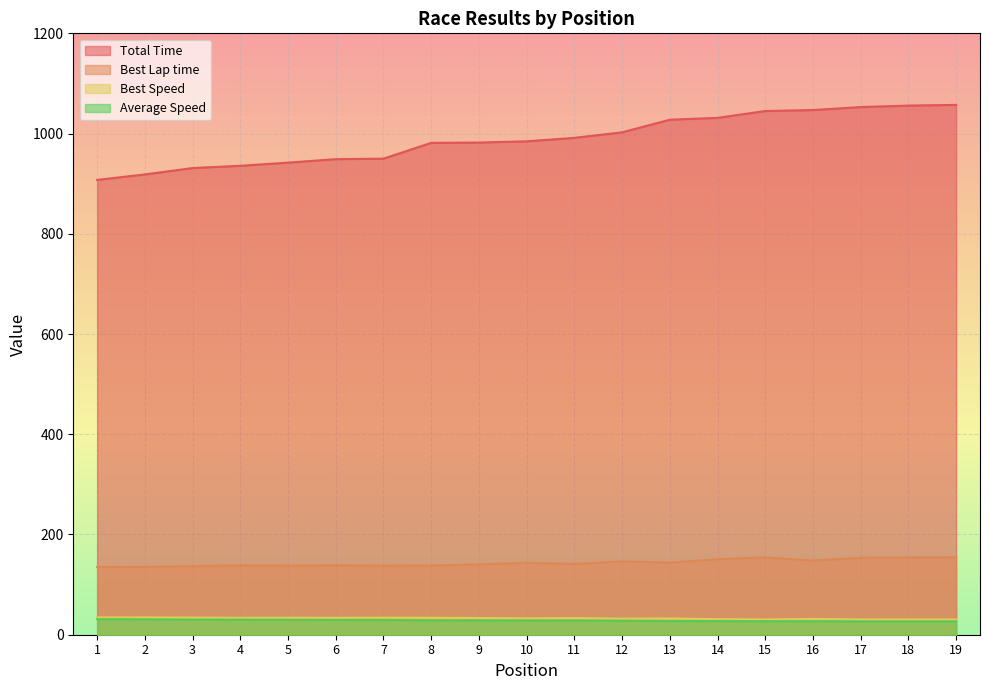

What is the value of the Best Speed point at the 15th from the left?

30.3